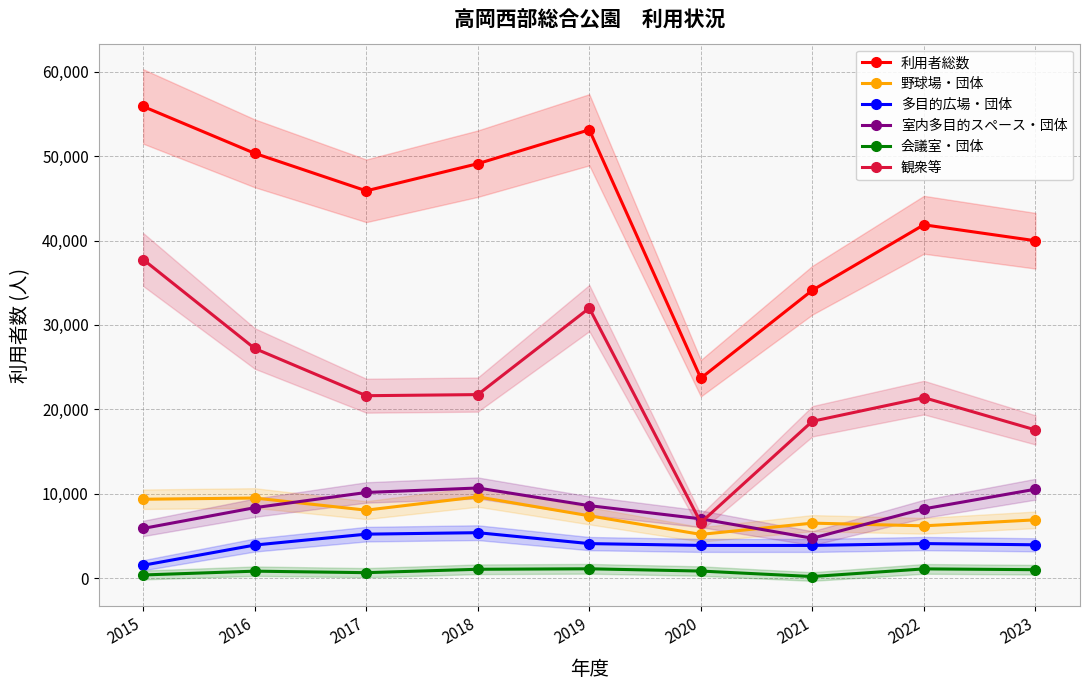

What is the greatest value displayed?

55898